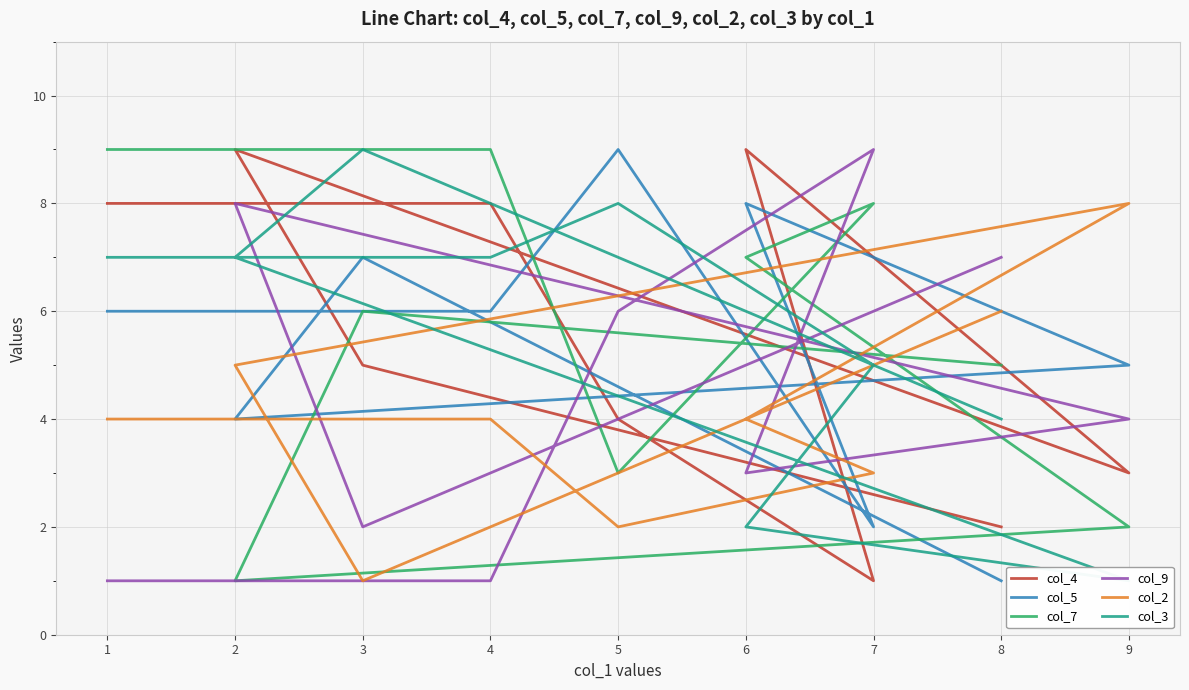

Reading right to left, list all the values displayed in this chart.

col_4: 8=2	3=5	2=9	9=3	6=9	7=1	5=4	4=8	1=8
col_5: 8=1	3=7	2=4	9=5	6=8	7=2	5=9	4=6	1=6
col_7: 8=5	3=6	2=1	9=2	6=7	7=8	5=3	4=9	1=9
col_9: 8=7	3=2	2=8	9=4	6=3	7=9	5=6	4=1	1=1
col_2: 8=6	3=1	2=5	9=8	6=4	7=3	5=2	4=4	1=4
col_3: 8=4	3=9	2=7	9=1	6=2	7=5	5=8	4=7	1=7